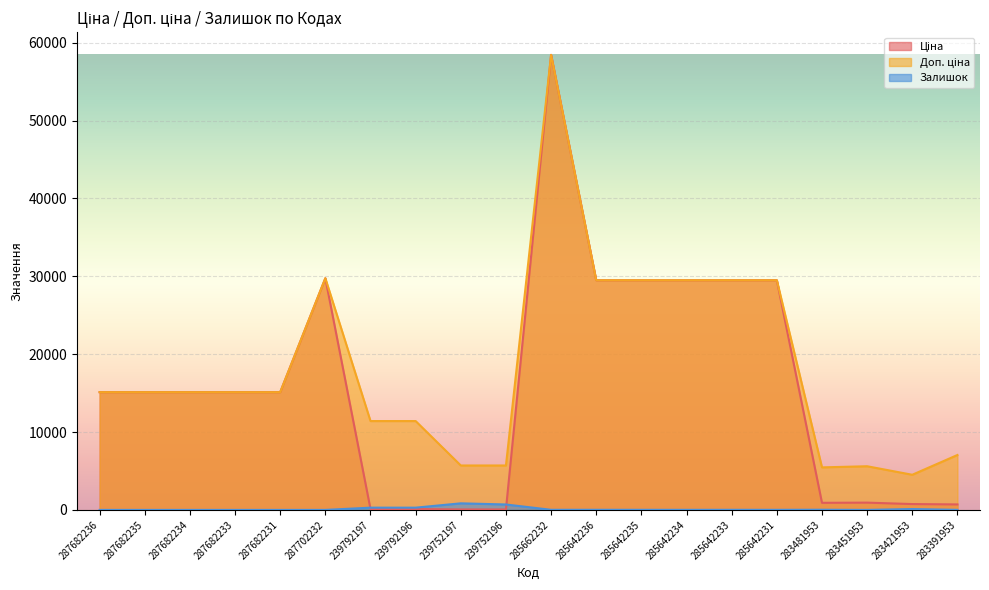

What is the value of the Ціна point at the 9th from the left?

57.0